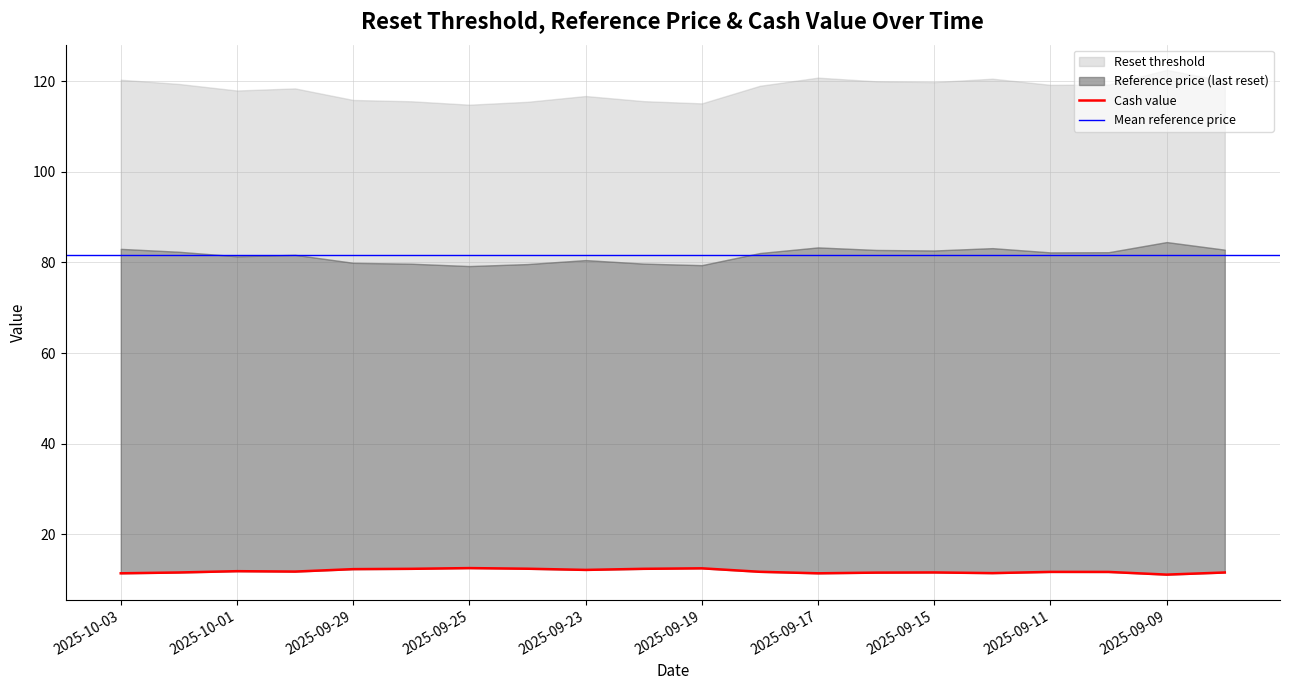

Which category has the lowest value in the Reset threshold series?

2025-09-25